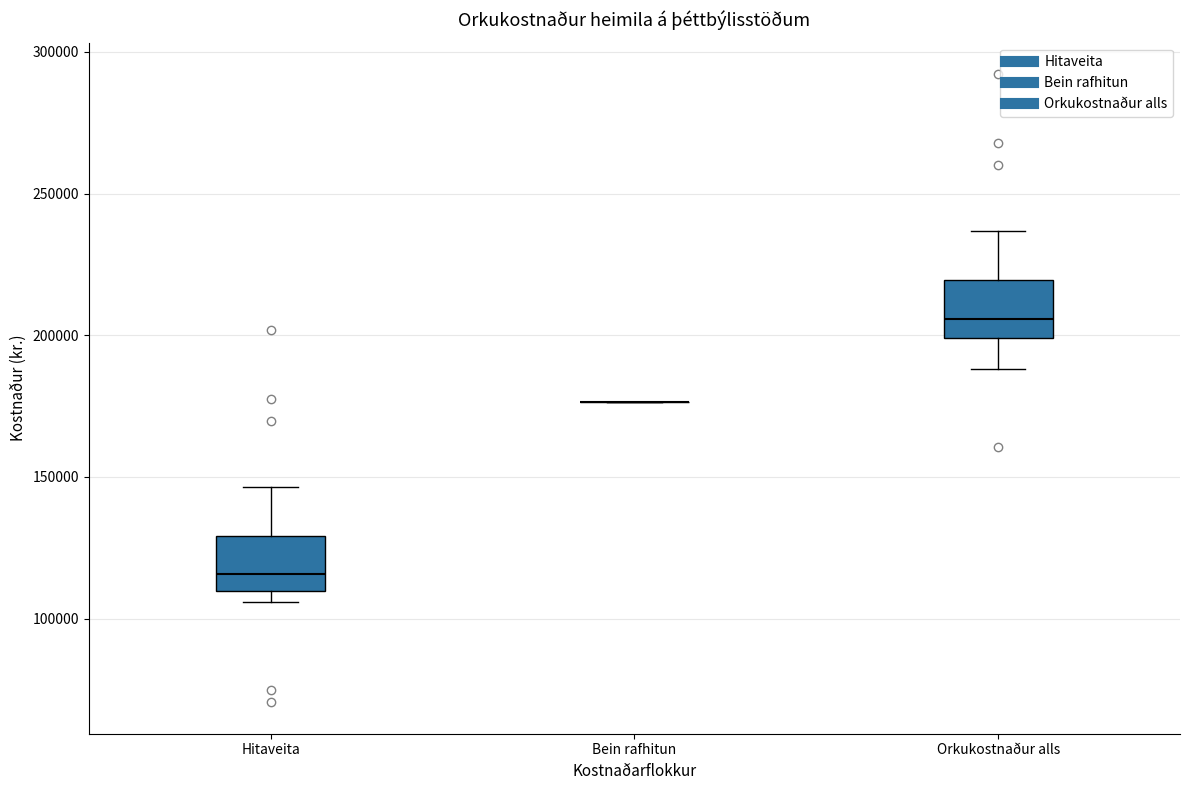

Reading left to right, transcribe this box plot: for each box, give where its median line is, the range the box spans, and where its two whiskers end, as read against the y-axis. The values are not printed on the chart, so give them approximately, as read against the axis.

Hitaveita: median 115000, box 110000 to 130000, whiskers 105000 to 145000
Bein rafhitun: box collapsed to a line at 175000, whiskers 175000 to 175000
Orkukostnaður alls: median 205000, box 200000 to 220000, whiskers 190000 to 235000